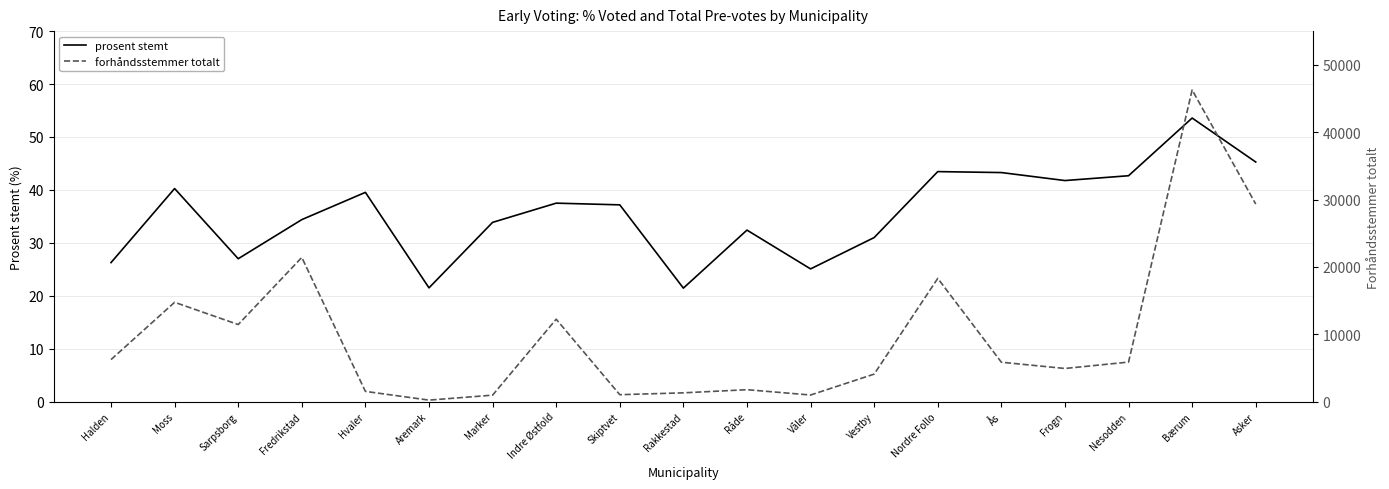

Which category has the highest value in the forhåndsstemmer totalt series?

Bærum